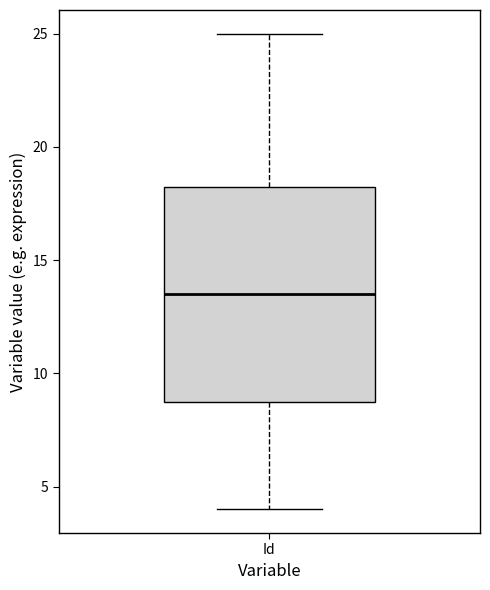

Where does the lower whisker of the box for Id end on the y-axis? The values are not printed on the chart, so give them approximately, as read against the axis.

4.0